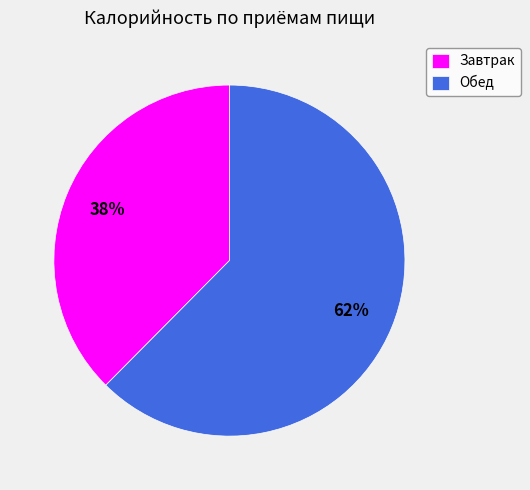

Do Обед and Завтрак together represent more than half of the pie?

Yes